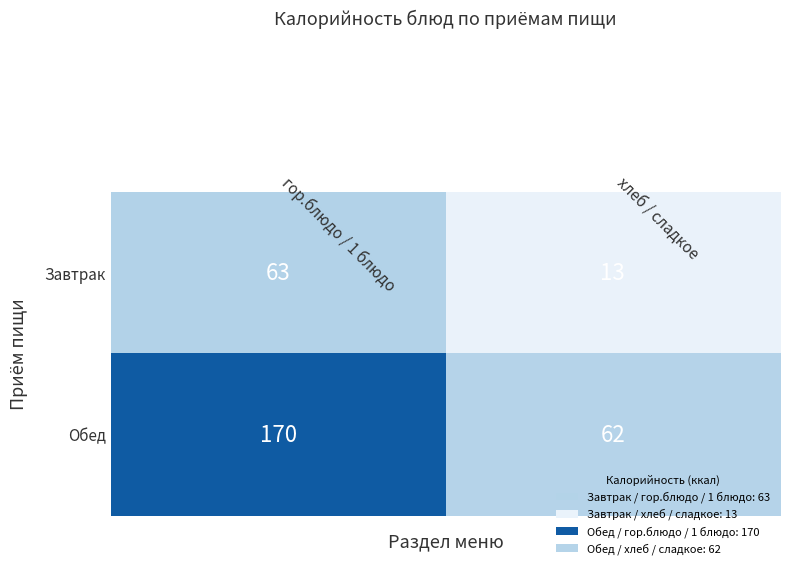

Which series has the largest total across all categories?

Обед